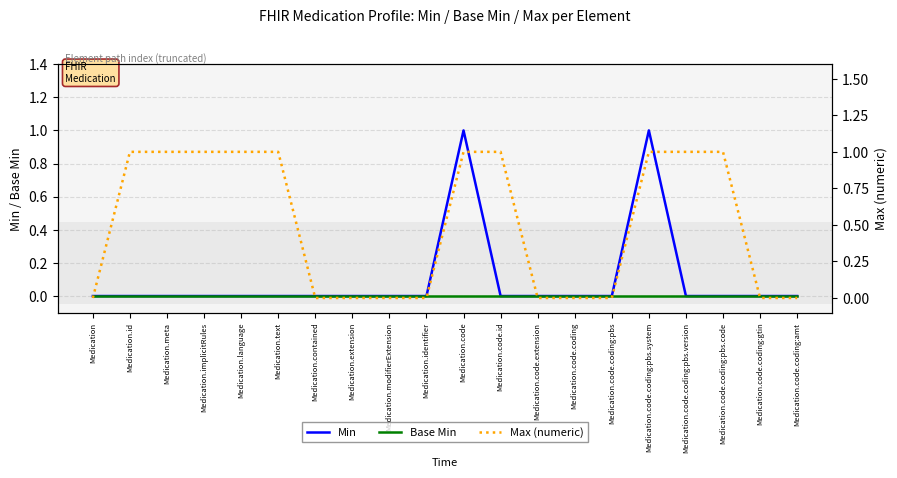

Between Medication.meta and Medication.modifierExtension, which series saw the biggest shift?

Max (numeric)